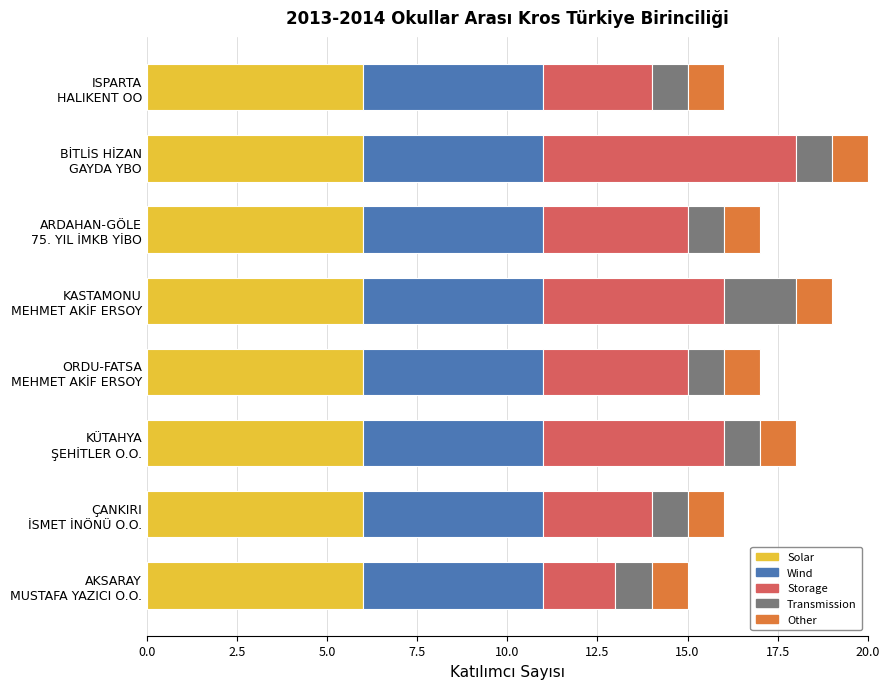

What is the maximum value for Solar?

6